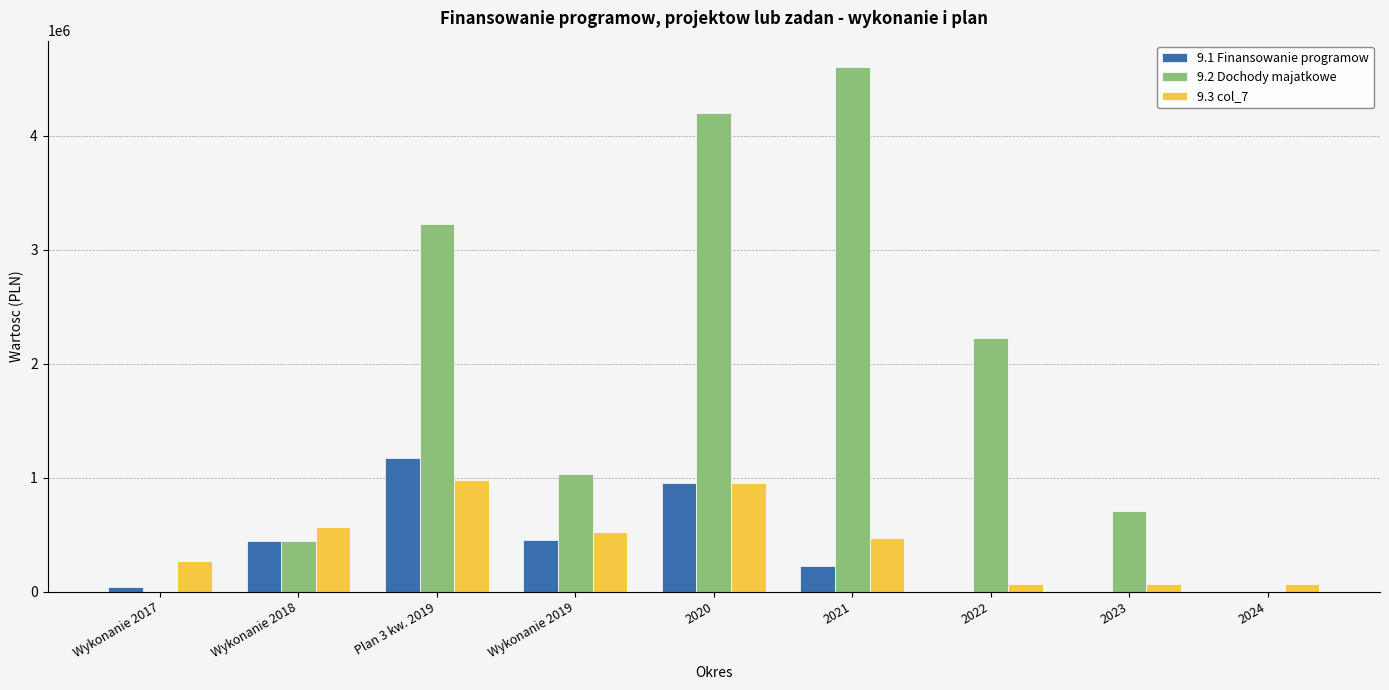

What is the total value across all series at 2024?

65832.0